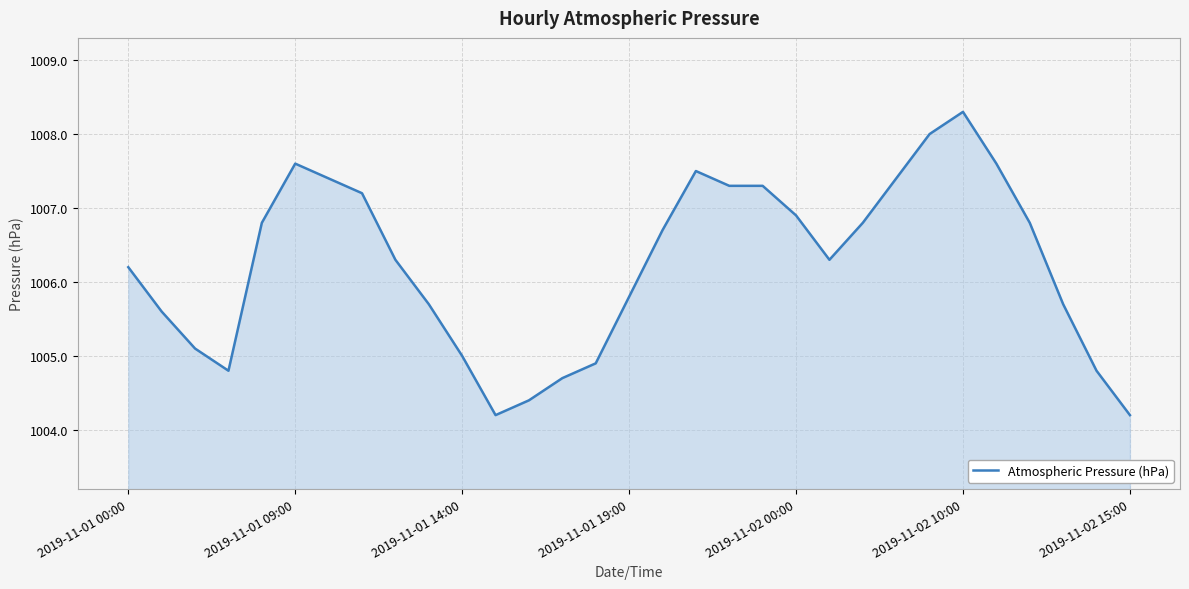

What is the minimum value shown in the chart?

1004.2